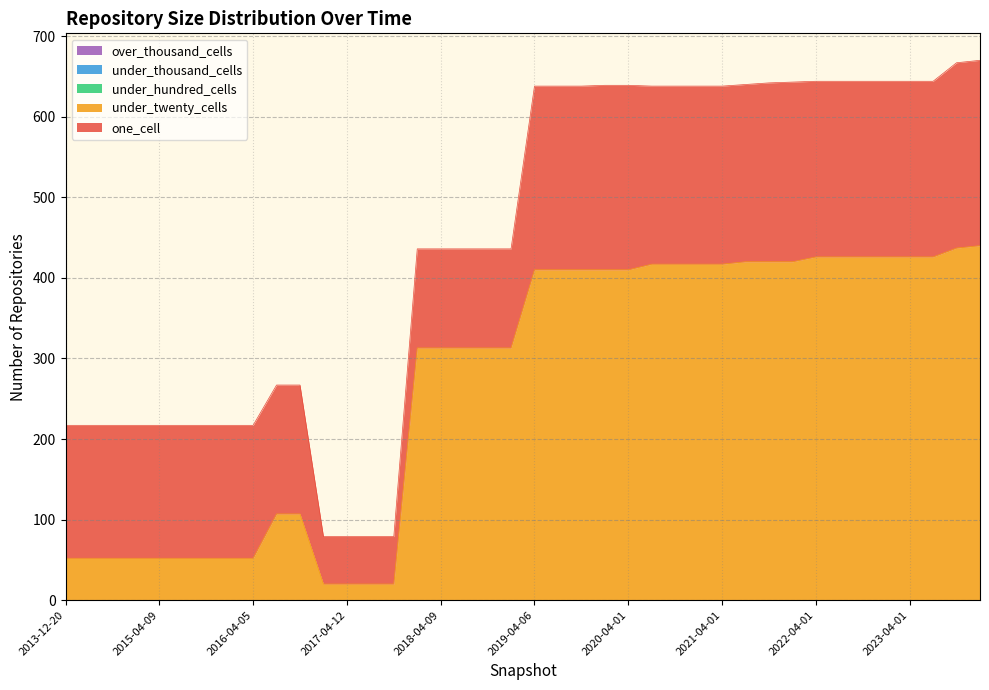

Reading left to right, transcribe all the data shown in this chart.

one_cell: 2013-12-20=165	2014-03-28=165	2014-09-08=165	2015-01-19=165	2015-04-09=165	2015-07-03=165	2015-10-01=165	2016-01-04=165	2016-04-05=165	2016-07-04=160	2016-10-07=160	2016-12-27=59	2017-04-12=59	2017-07-24=59	2017-10-12=59	2017-12-22=123	2018-04-09=123	2018-07-11=123	2018-09-28=123	2019-01-01=123	2019-04-06=228	2019-07-01=228	2019-10-09=228	2020-01-01=229	2020-04-01=229	2020-07-01=221	2020-10-01=221	2021-01-01=221	2021-04-01=221	2021-07-01=220	2021-10-01=222	2022-01-01=223	2022-04-01=218	2022-07-01=218	2022-10-01=218	2023-01-01=218	2023-04-01=218	2023-07-01=218	2023-10-01=230	2024-01-01=230
under_twenty_cells: 2013-12-20=52	2014-03-28=52	2014-09-08=52	2015-01-19=52	2015-04-09=52	2015-07-03=52	2015-10-01=52	2016-01-04=52	2016-04-05=52	2016-07-04=107	2016-10-07=107	2016-12-27=20	2017-04-12=20	2017-07-24=20	2017-10-12=20	2017-12-22=313	2018-04-09=313	2018-07-11=313	2018-09-28=313	2019-01-01=313	2019-04-06=410	2019-07-01=410	2019-10-09=410	2020-01-01=410	2020-04-01=410	2020-07-01=417	2020-10-01=417	2021-01-01=417	2021-04-01=417	2021-07-01=420	2021-10-01=420	2022-01-01=420	2022-04-01=426	2022-07-01=426	2022-10-01=426	2023-01-01=426	2023-04-01=426	2023-07-01=426	2023-10-01=437	2024-01-01=440
under_hundred_cells: 2013-12-20=0	2014-03-28=0	2014-09-08=0	2015-01-19=0	2015-04-09=0	2015-07-03=0	2015-10-01=0	2016-01-04=0	2016-04-05=0	2016-07-04=0	2016-10-07=0	2016-12-27=0	2017-04-12=0	2017-07-24=0	2017-10-12=0	2017-12-22=0	2018-04-09=0	2018-07-11=0	2018-09-28=0	2019-01-01=0	2019-04-06=0	2019-07-01=0	2019-10-09=0	2020-01-01=0	2020-04-01=0	2020-07-01=0	2020-10-01=0	2021-01-01=0	2021-04-01=0	2021-07-01=0	2021-10-01=0	2022-01-01=0	2022-04-01=0	2022-07-01=0	2022-10-01=0	2023-01-01=0	2023-04-01=0	2023-07-01=0	2023-10-01=0	2024-01-01=0
under_thousand_cells: 2013-12-20=0	2014-03-28=0	2014-09-08=0	2015-01-19=0	2015-04-09=0	2015-07-03=0	2015-10-01=0	2016-01-04=0	2016-04-05=0	2016-07-04=0	2016-10-07=0	2016-12-27=0	2017-04-12=0	2017-07-24=0	2017-10-12=0	2017-12-22=0	2018-04-09=0	2018-07-11=0	2018-09-28=0	2019-01-01=0	2019-04-06=0	2019-07-01=0	2019-10-09=0	2020-01-01=0	2020-04-01=0	2020-07-01=0	2020-10-01=0	2021-01-01=0	2021-04-01=0	2021-07-01=0	2021-10-01=0	2022-01-01=0	2022-04-01=0	2022-07-01=0	2022-10-01=0	2023-01-01=0	2023-04-01=0	2023-07-01=0	2023-10-01=0	2024-01-01=0
over_thousand_cells: 2013-12-20=0	2014-03-28=0	2014-09-08=0	2015-01-19=0	2015-04-09=0	2015-07-03=0	2015-10-01=0	2016-01-04=0	2016-04-05=0	2016-07-04=0	2016-10-07=0	2016-12-27=0	2017-04-12=0	2017-07-24=0	2017-10-12=0	2017-12-22=0	2018-04-09=0	2018-07-11=0	2018-09-28=0	2019-01-01=0	2019-04-06=0	2019-07-01=0	2019-10-09=0	2020-01-01=0	2020-04-01=0	2020-07-01=0	2020-10-01=0	2021-01-01=0	2021-04-01=0	2021-07-01=0	2021-10-01=0	2022-01-01=0	2022-04-01=0	2022-07-01=0	2022-10-01=0	2023-01-01=0	2023-04-01=0	2023-07-01=0	2023-10-01=0	2024-01-01=0